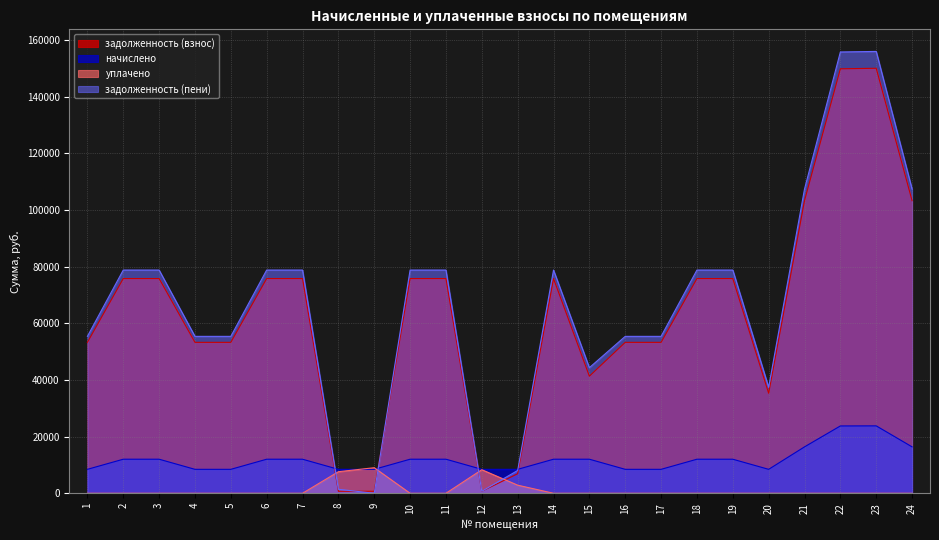

Which category has the highest value across all series?

23